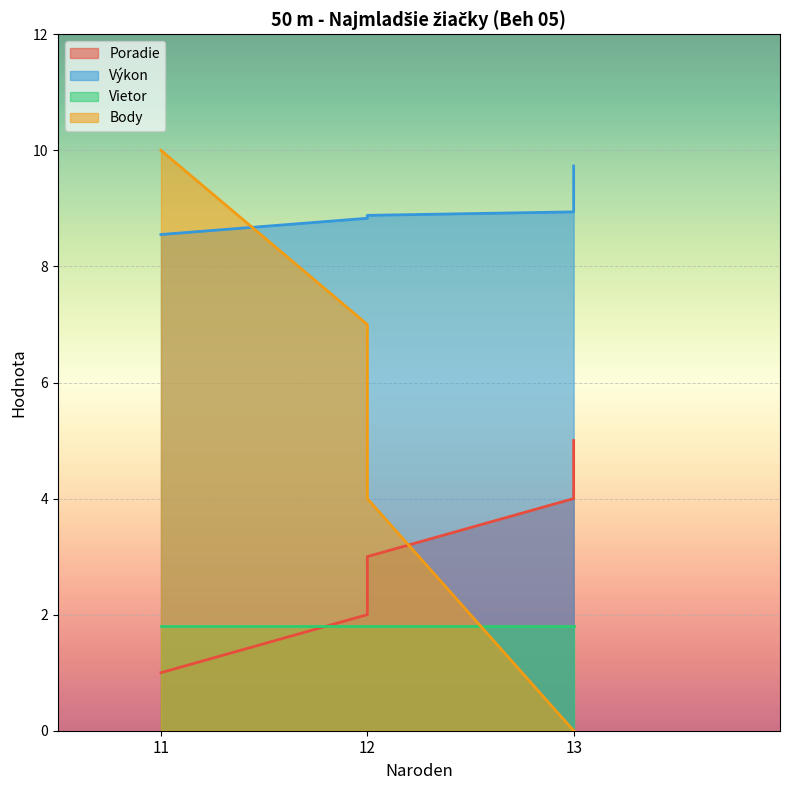

The value of Poradie at 13 is 4.0. True or false?

True